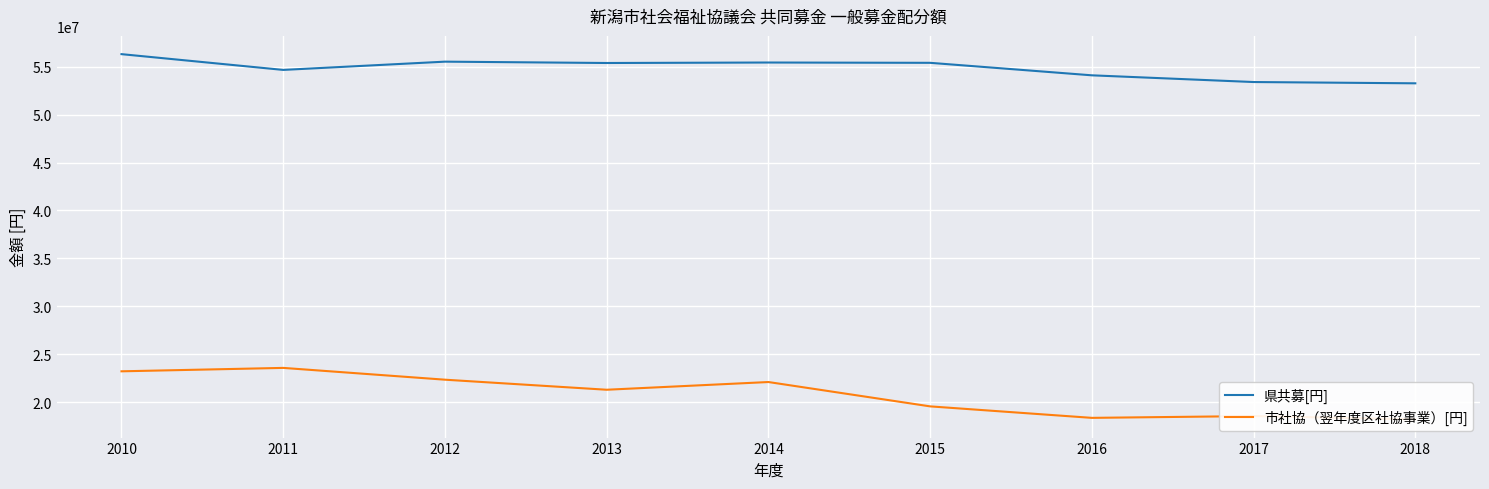

The 県共募[円] series shows 55402000 at 2013. True or false?

True